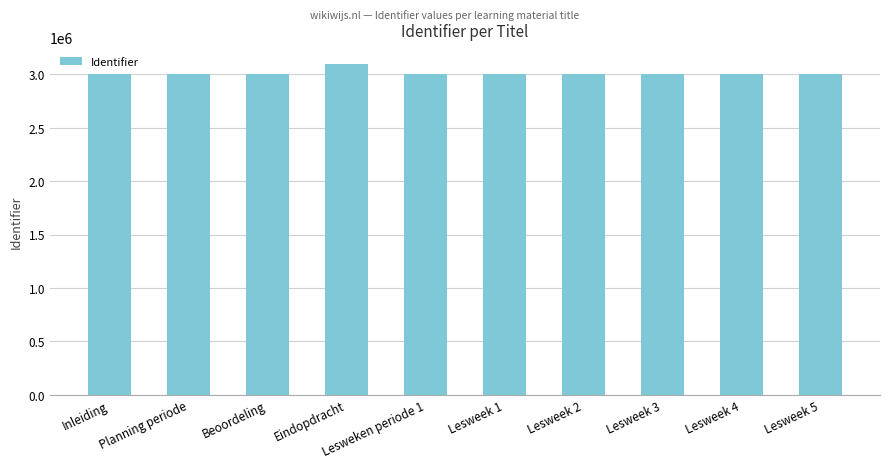

Which category has the highest value across all series?

Eindopdracht